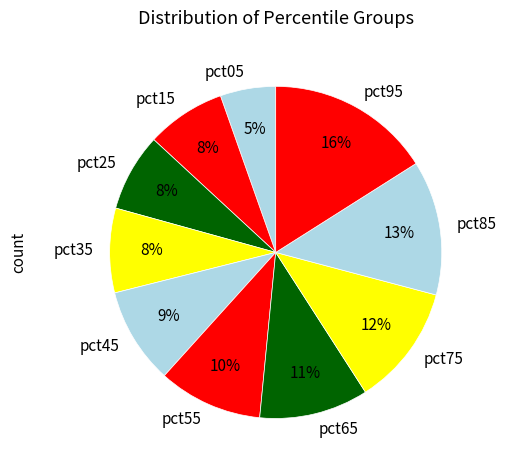

Is it true that pct05 is 1% of the pie?

False